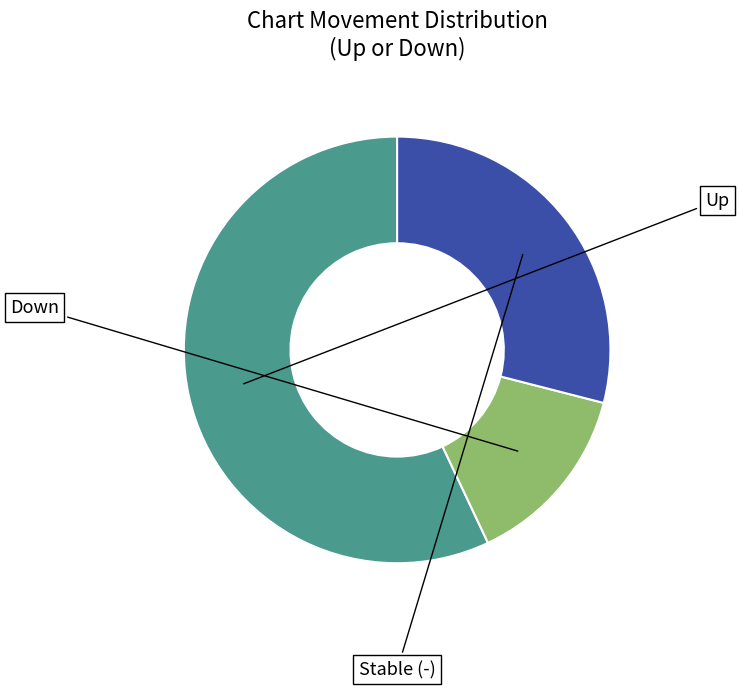

Is there a majority slice in this chart?

Yes